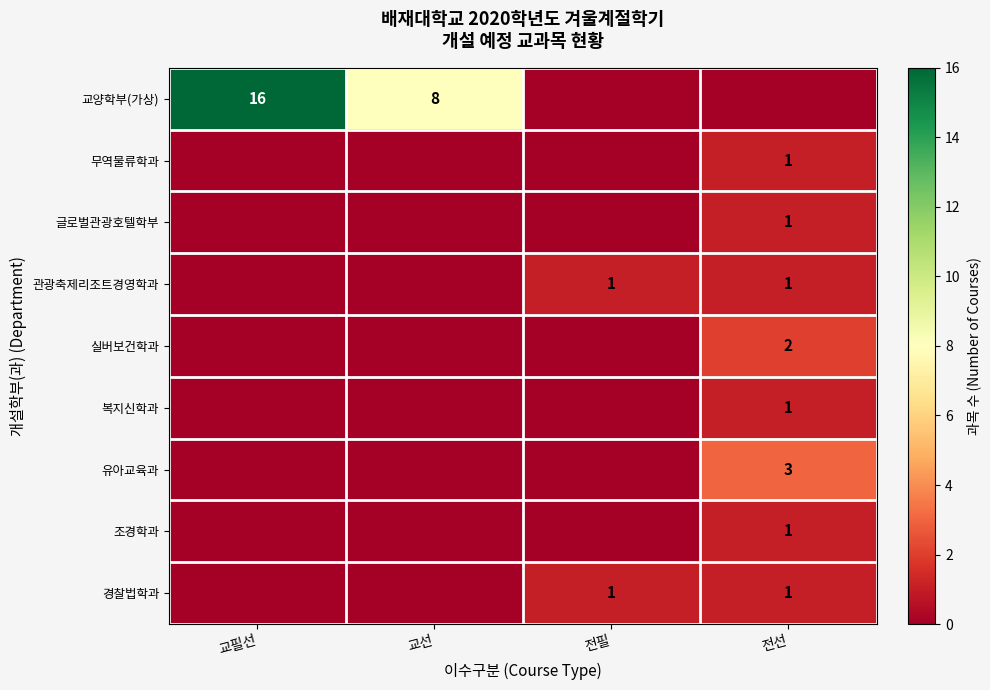

True or false: 무역물류학과 has a value of 2 at 전선.

False